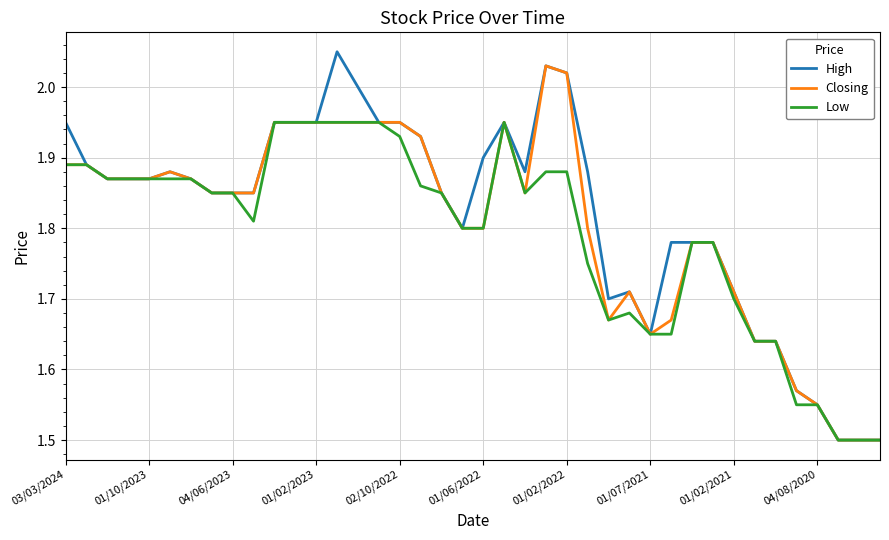

Which series has the largest range (max minus min)?

High